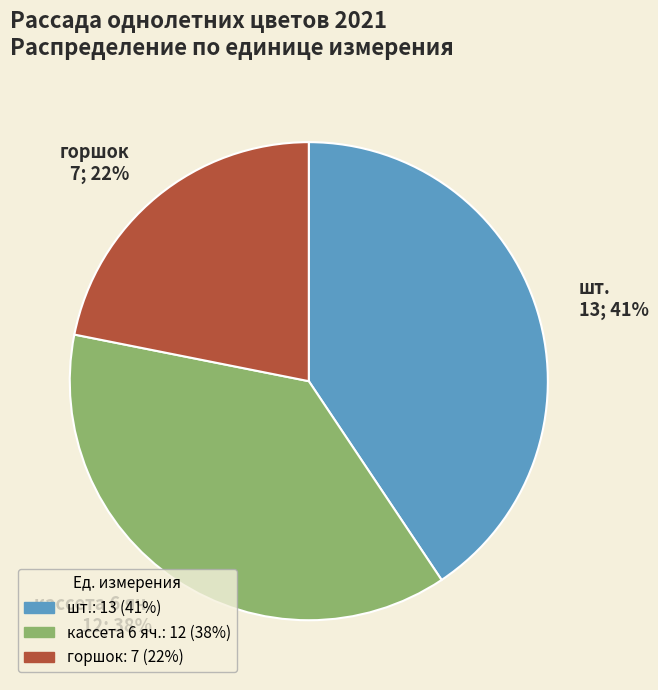

To the nearest percent, what portion does горшок represent?

22%